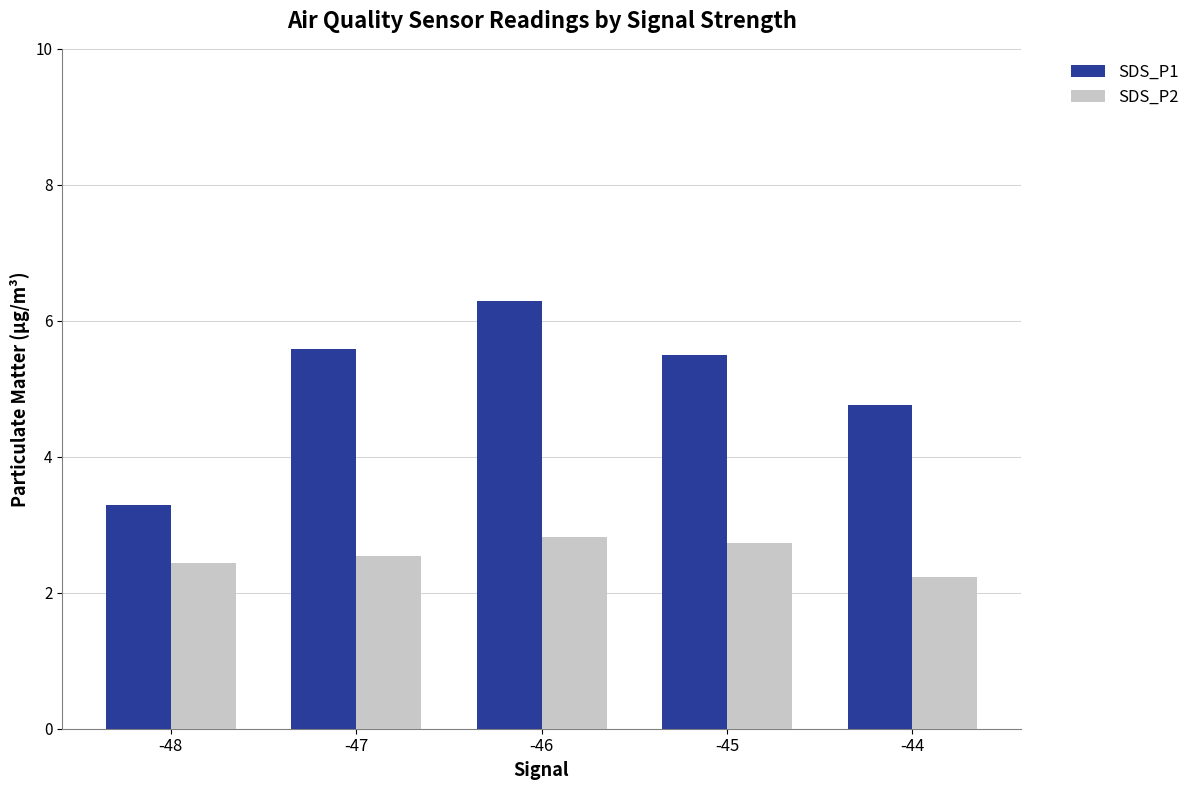

At how many categories does at least one series exceed 2?

5